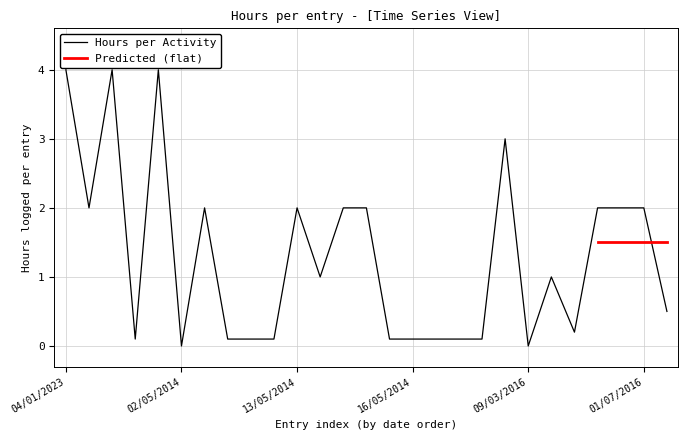

How many values are above zero?

25